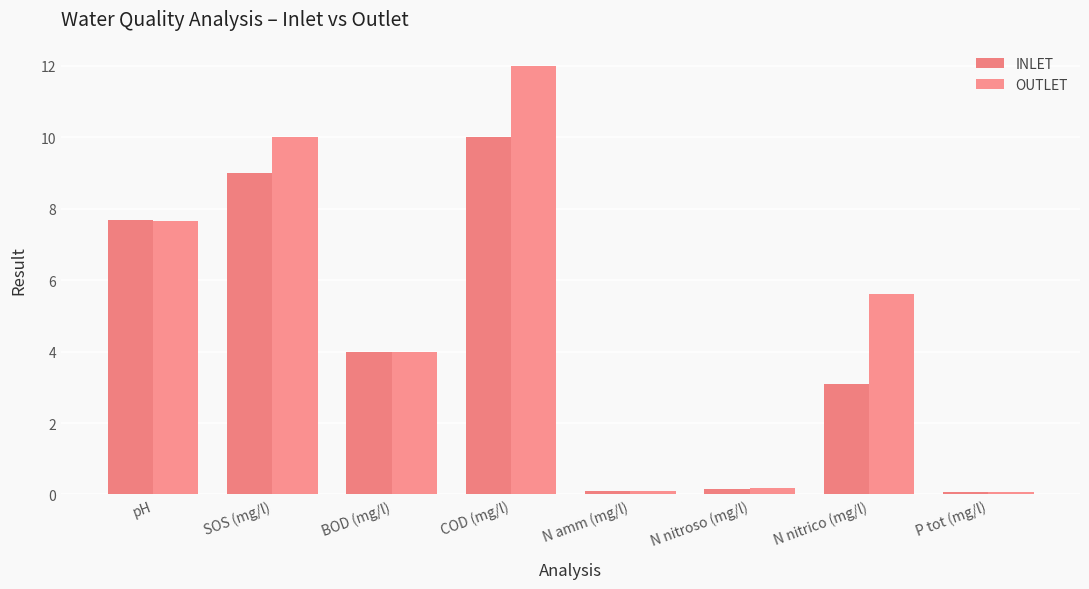

What is the label of the 5th bar from the right?

COD (mg/l)